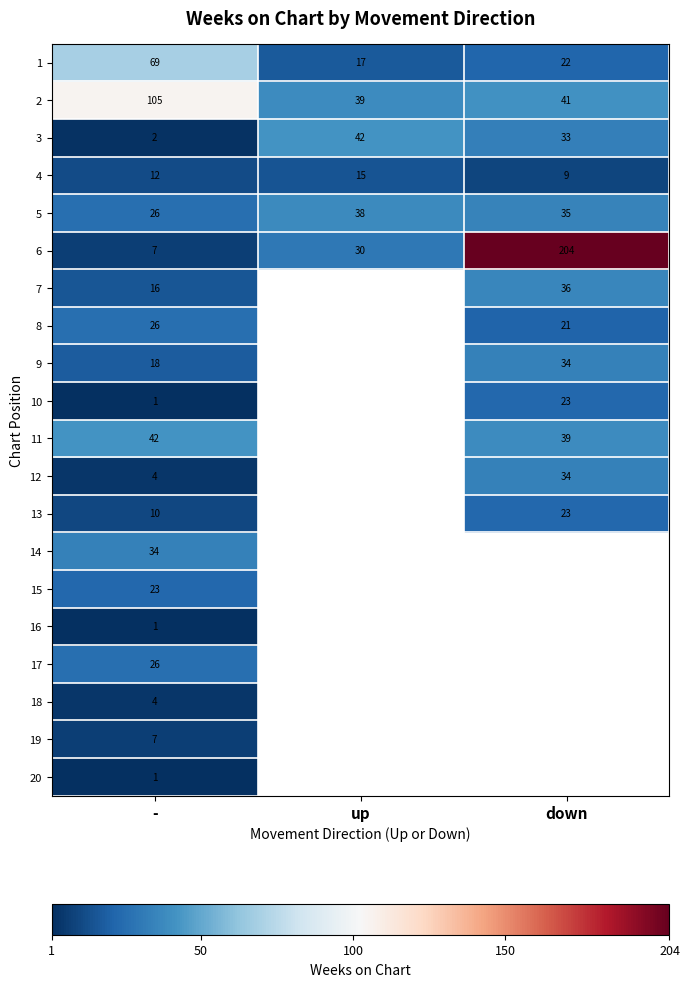

Is the value of 15 at - greater than the value of 13 at -?

Yes